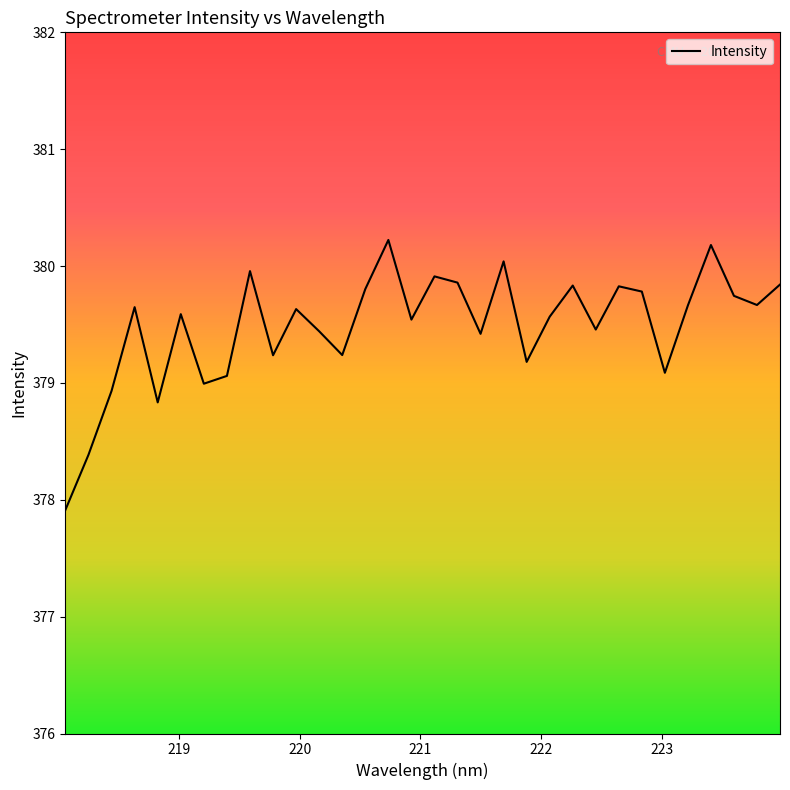

What is the greatest value displayed?

380.2